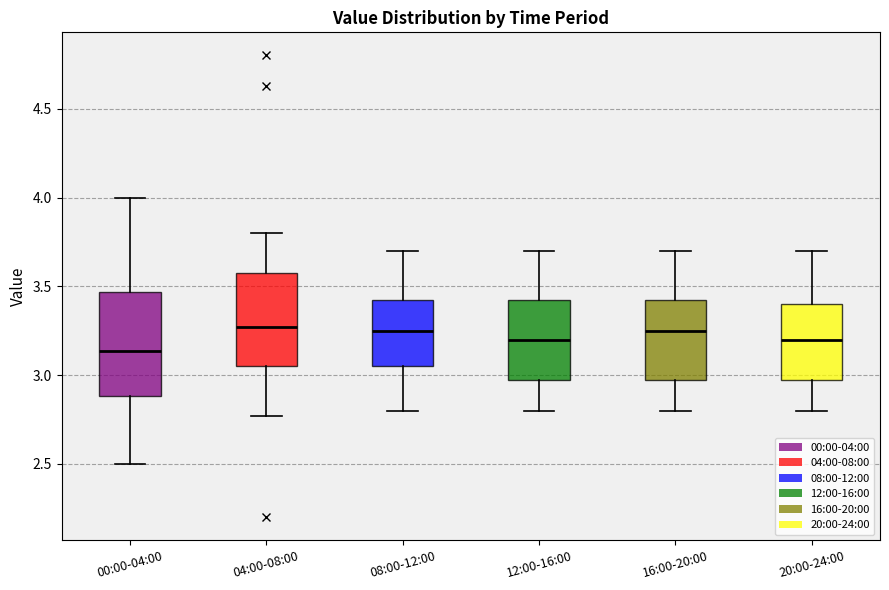

Which box has the lowest median line?

00:00-04:00